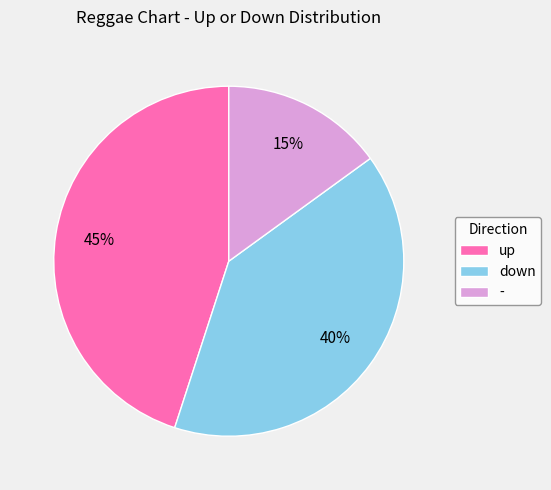

Which category has the biggest portion of the pie?

up